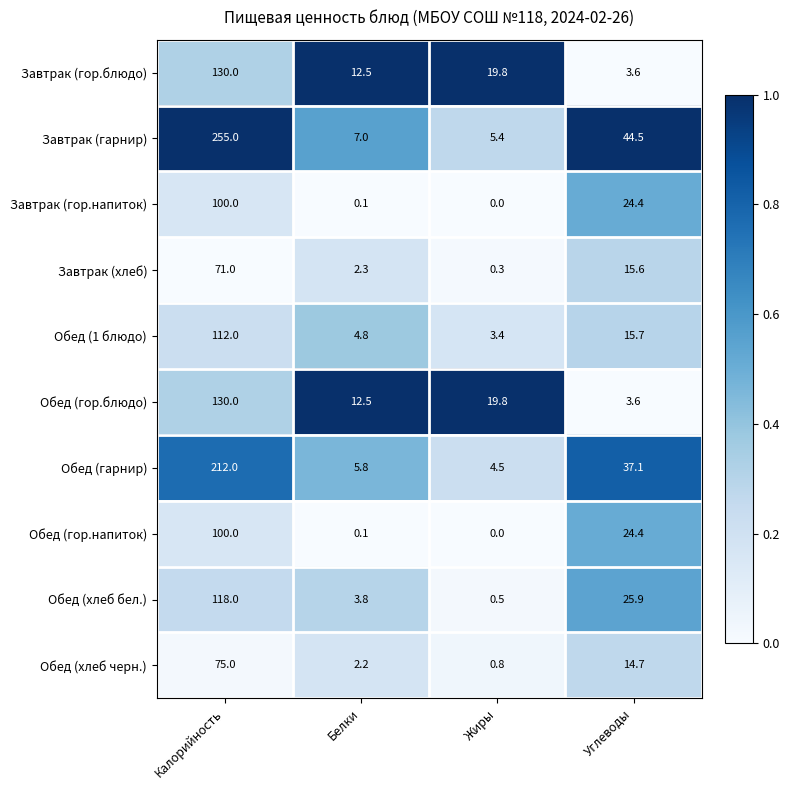

What is the spread (max minus min) of values at Жиры?

19.8